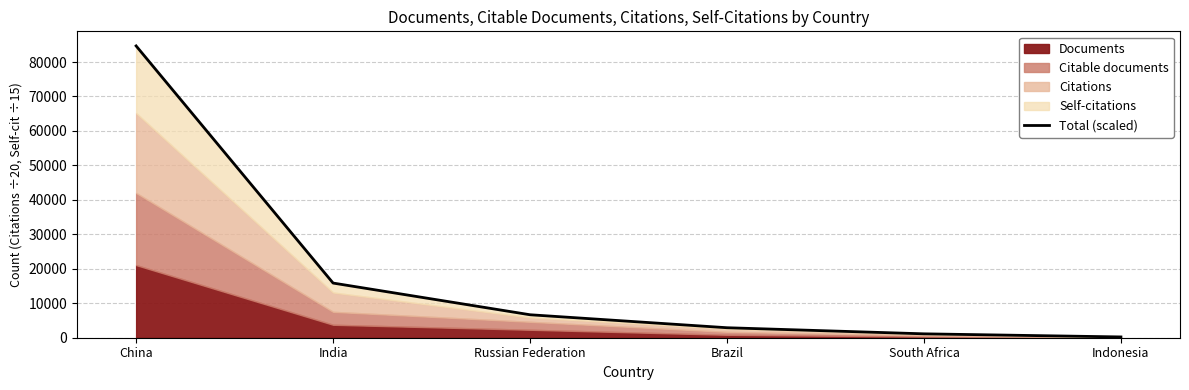

Reading right to left, list all the values displayed in this chart.

228.8	1128.9	2900.8	6664.8	15860.9	84672.9